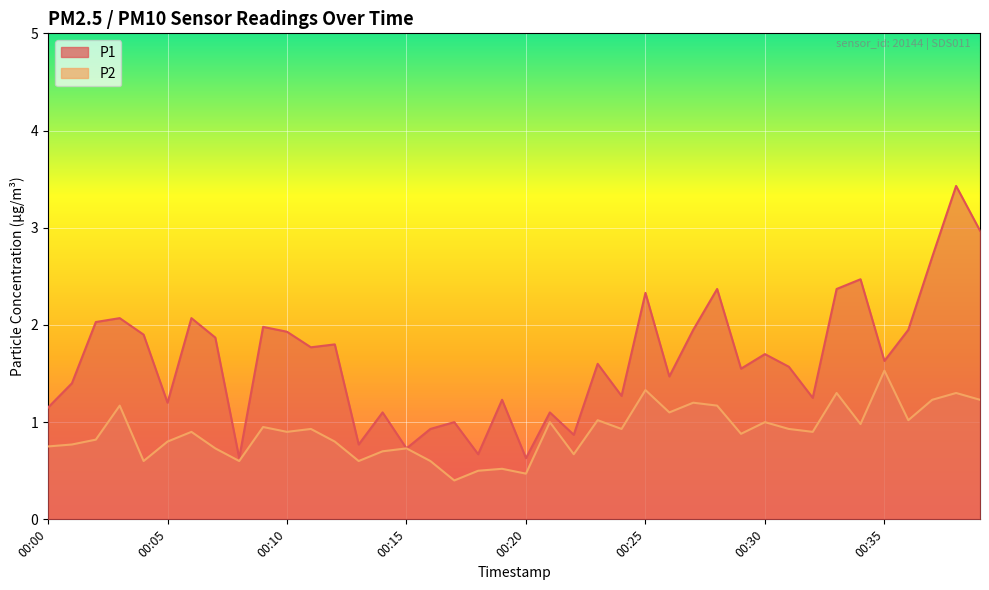

Which series has the widest spread of values?

P1